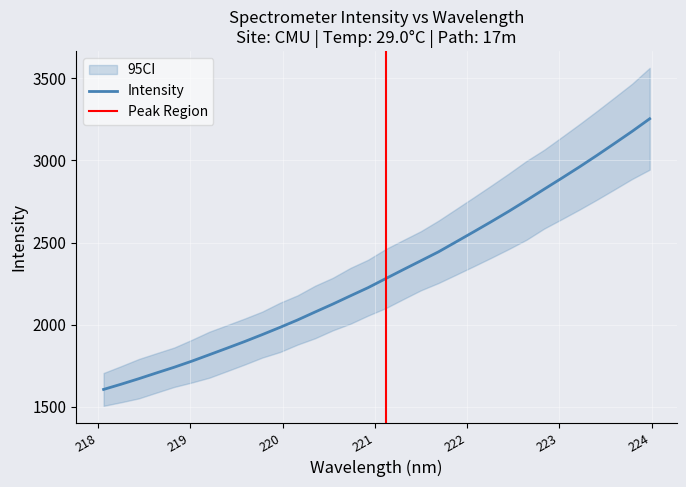

Is this an area chart (filled region under the line)?

No